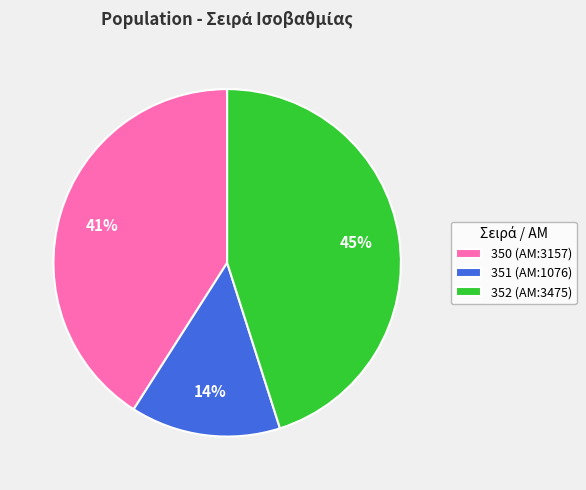

Is it true that 352 is 45% of the pie?

True